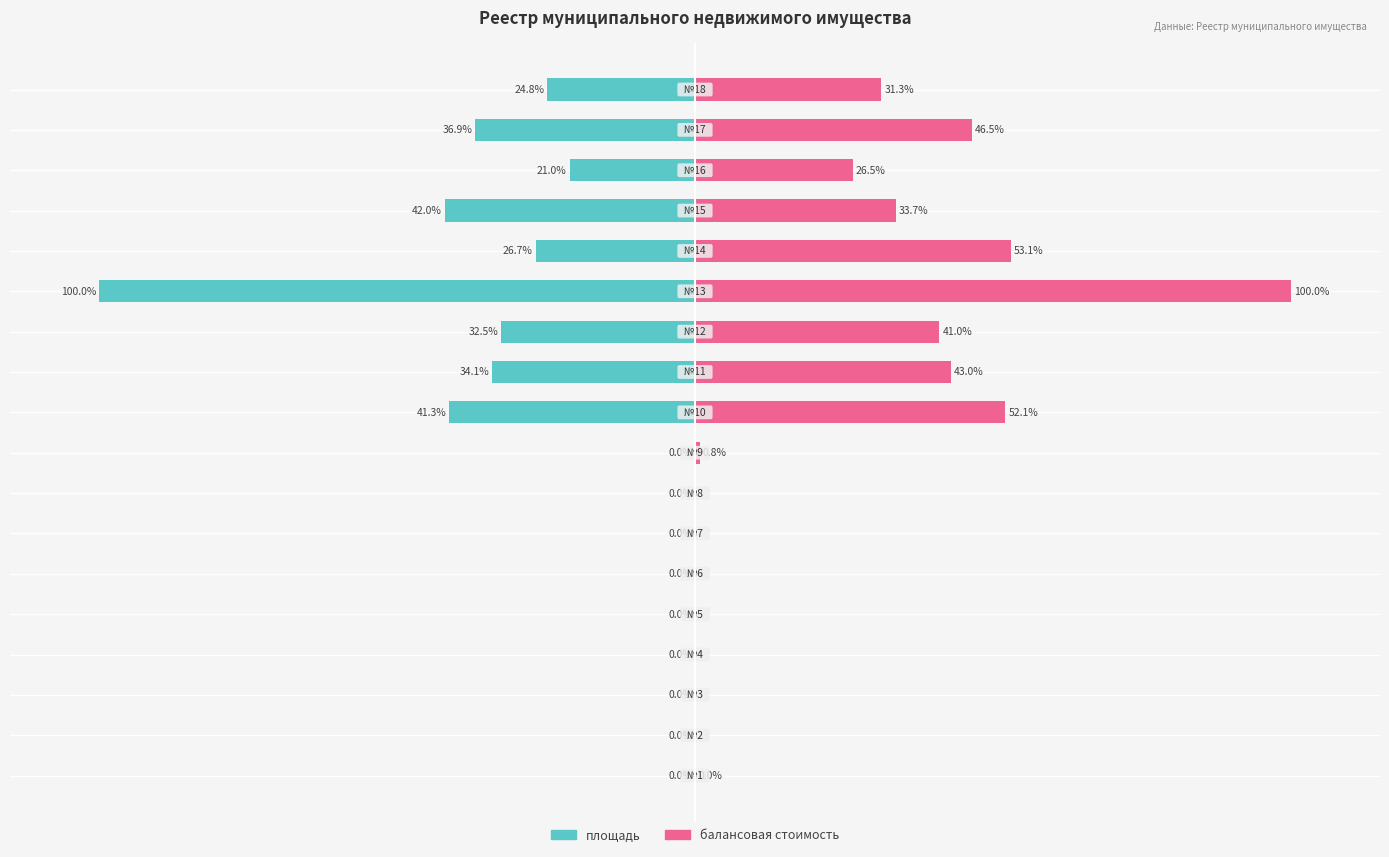

Are the bars horizontal?

Yes